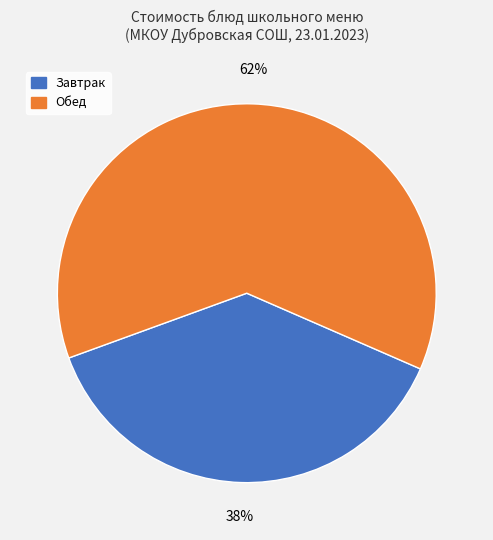

Does any single category account for the majority?

Yes